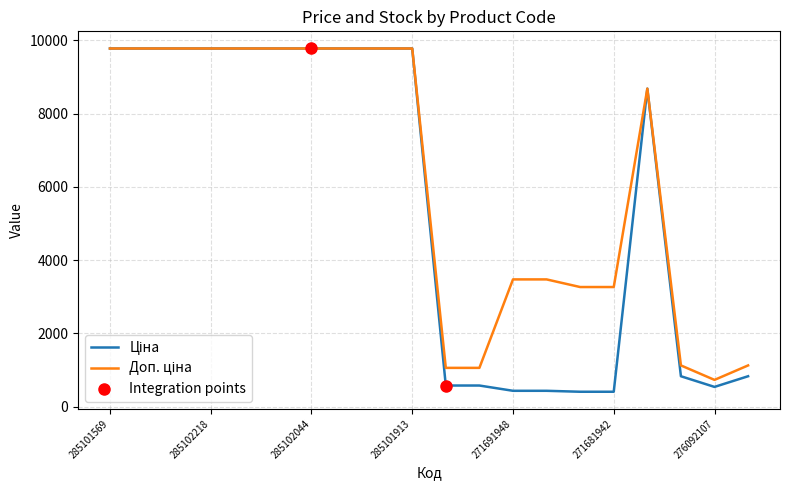

Which series has the widest spread of values?

Ціна